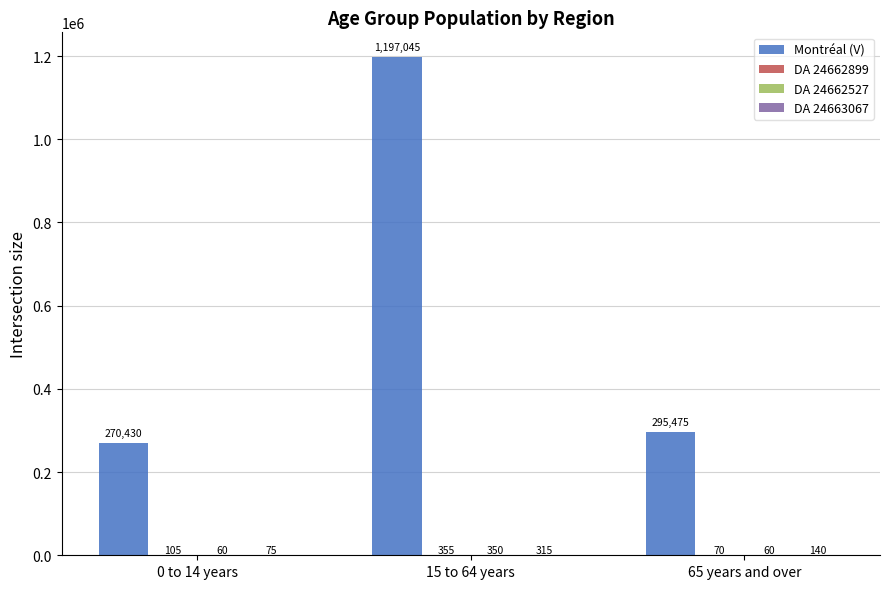

The value of Montréal (V) at 15 to 64 years is 1197045. True or false?

True